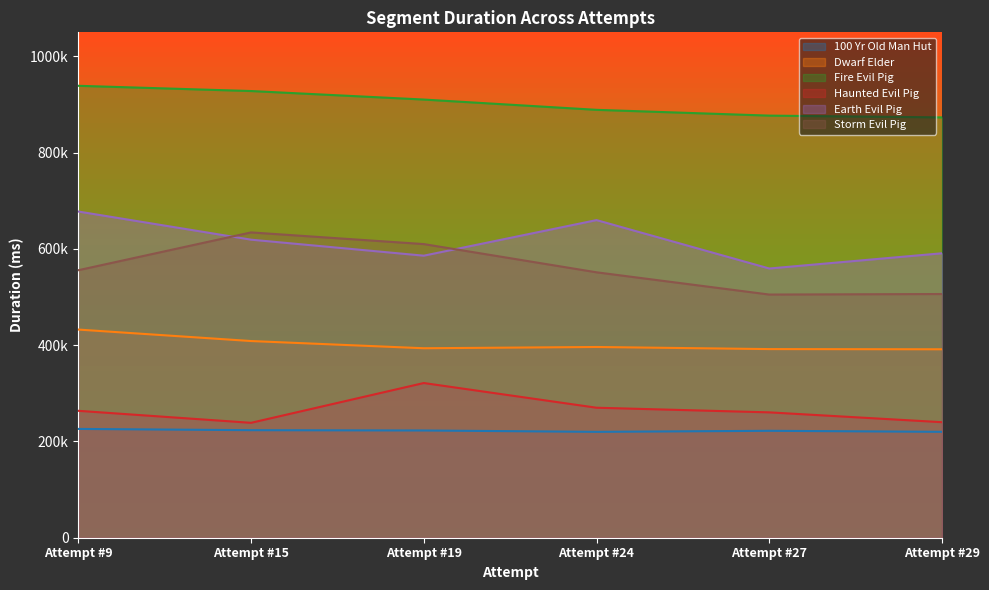

At which label does Storm Evil Pig first exceed 555792?

Attempt #15